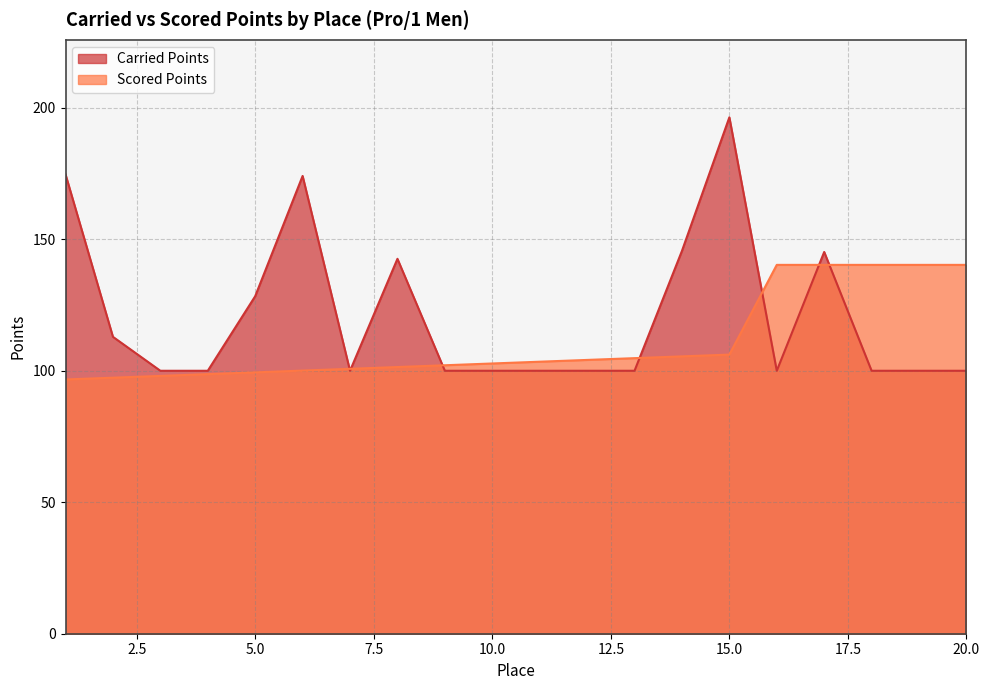

The value of Scored Points at 10.0 is 102.8. True or false?

True